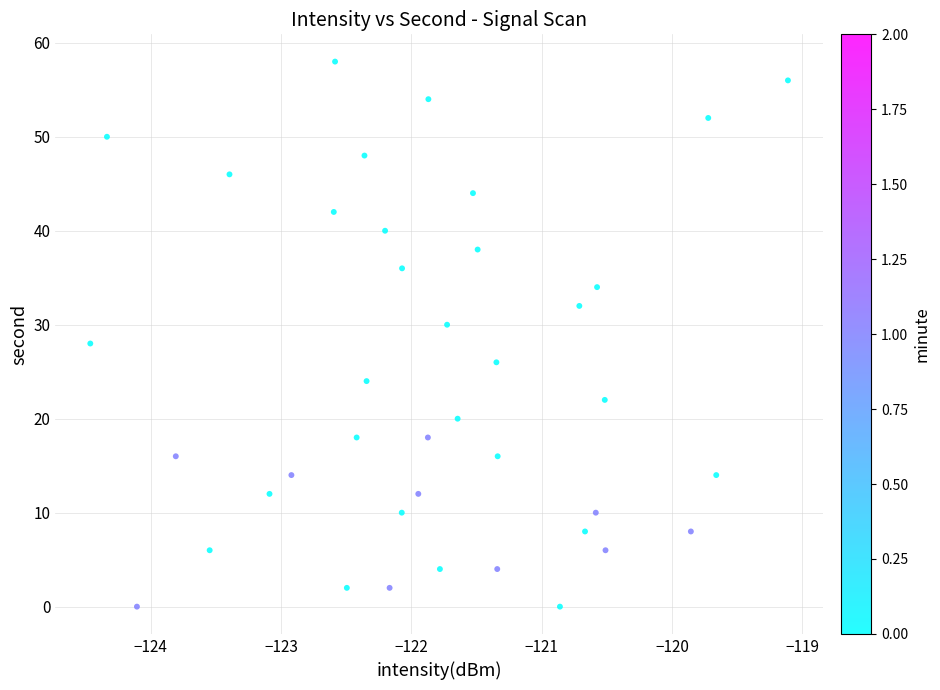

What is the range of Y values (max minus min)?

58